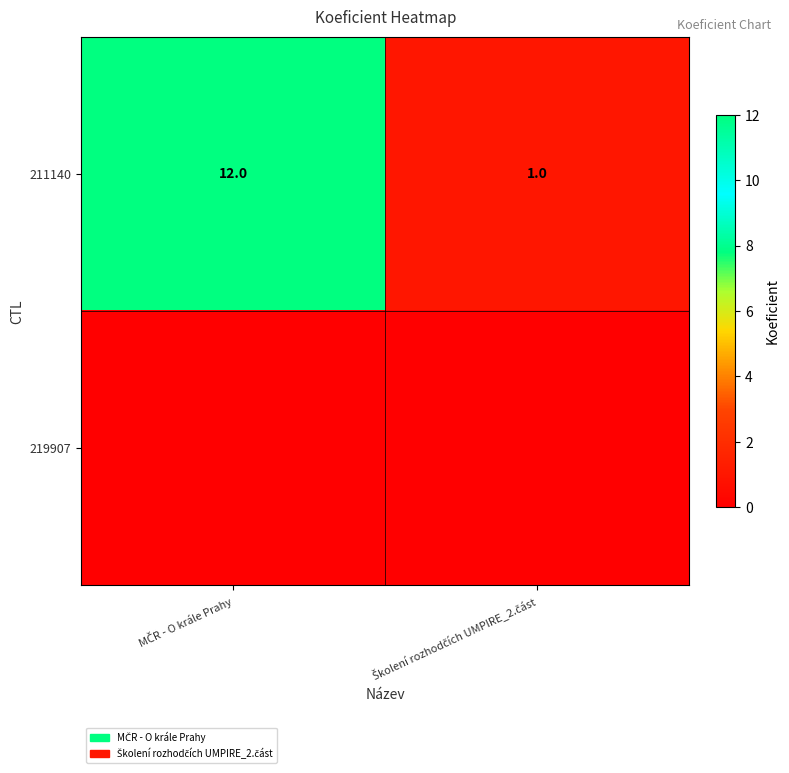

What is the highest value of the 211140 series?

12